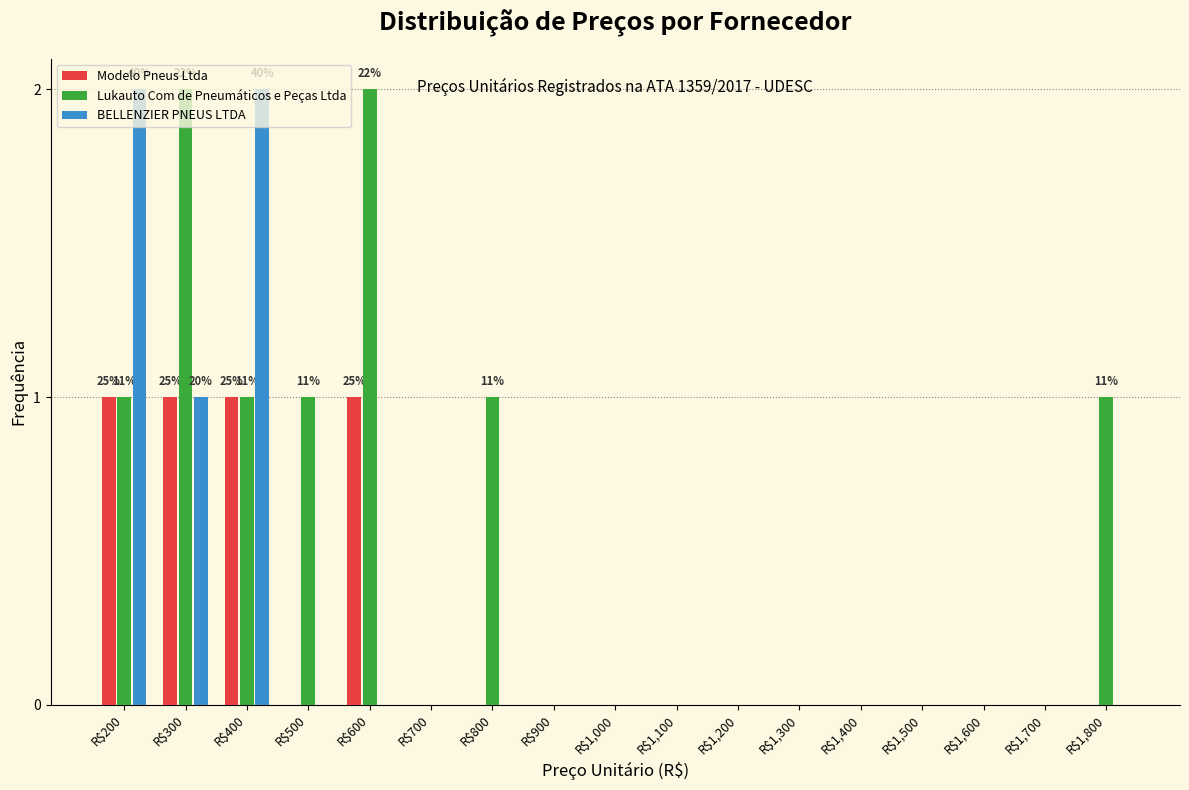

True or false: Lukauto Com de Pneumáticos e Peças Ltda has a value of -1 at R$1,700.

False